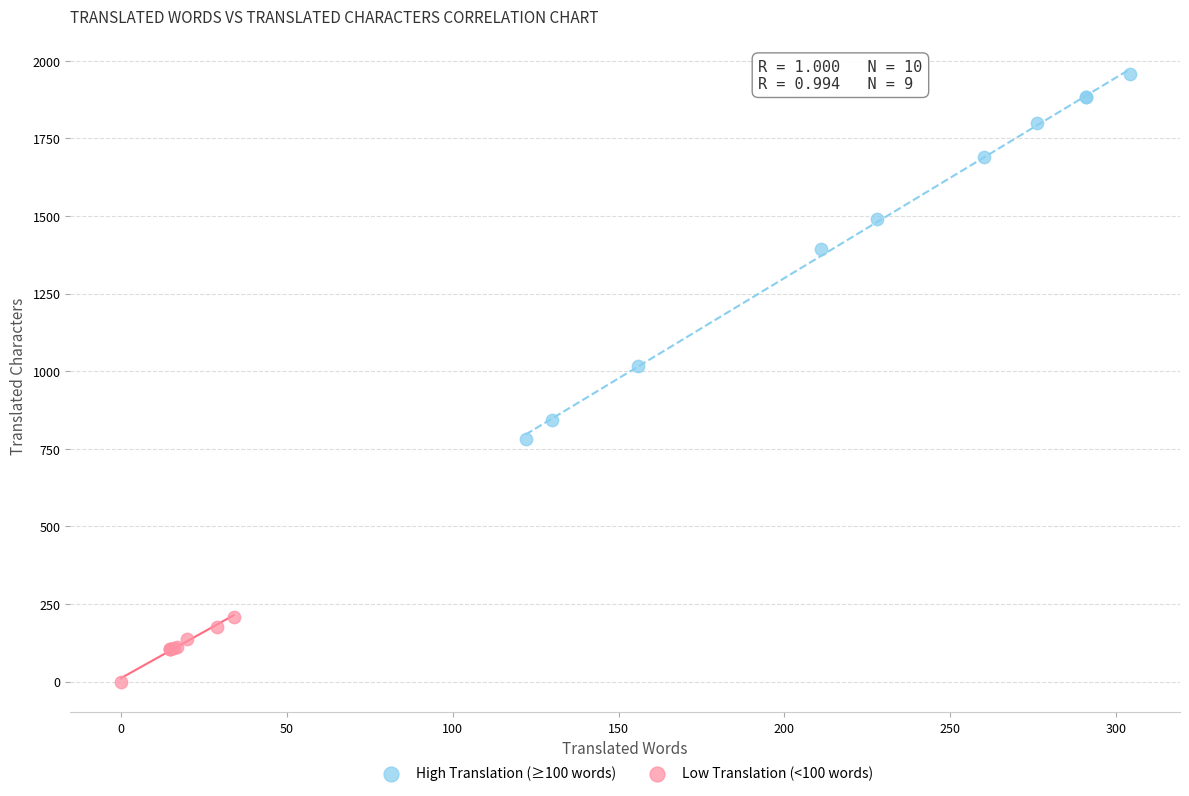

Which series reaches the minimum Y coordinate?

Low Translation (<100 words)